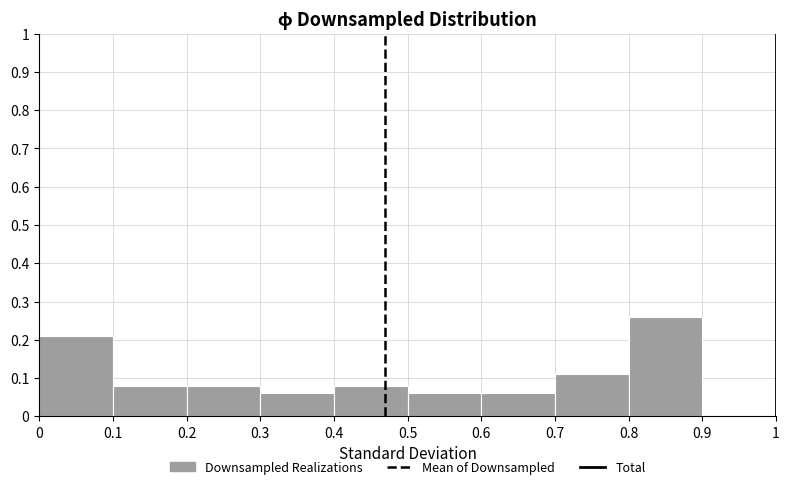

Reading left to right, transcribe this chart: for each bar, give the range it covers on the x-axis and its height. The values are not printed on the chart, so give them approximately, as read against the axis.

0 to 0.1: 0.21
0.1 to 0.2: 0.08
0.2 to 0.3: 0.08
0.3 to 0.4: 0.06
0.4 to 0.5: 0.08
0.5 to 0.6: 0.06
0.6 to 0.7: 0.06
0.7 to 0.8: 0.11
0.8 to 0.9: 0.26
0.9 to 1: 0